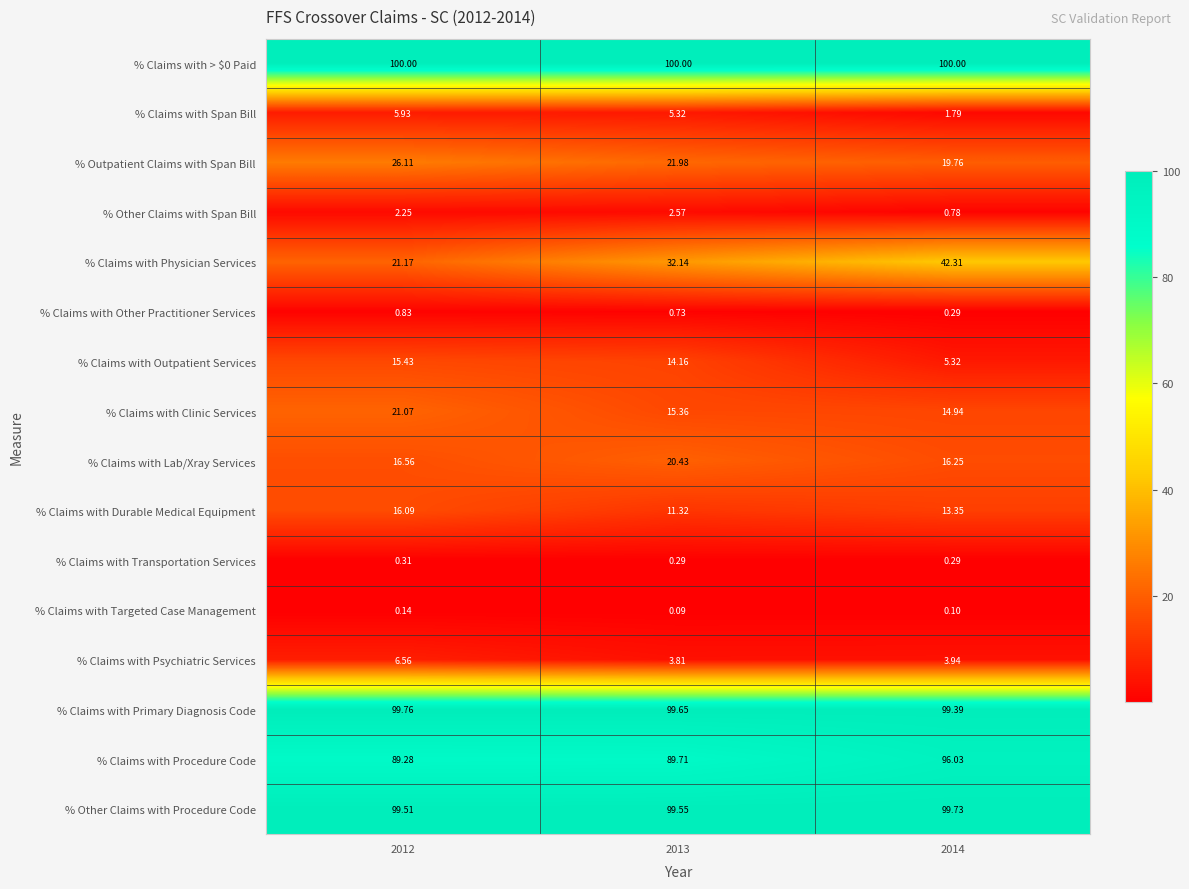

Is the value of % Claims with Outpatient Services at 2014 greater than the value of % Claims with Other Practitioner Services at 2012?

Yes